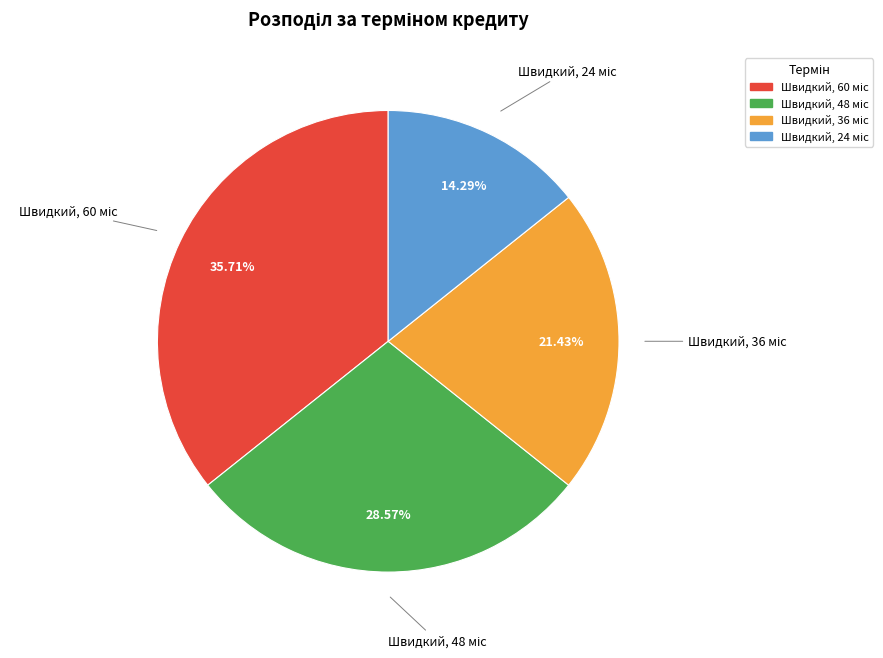

Does any single category account for the majority?

No